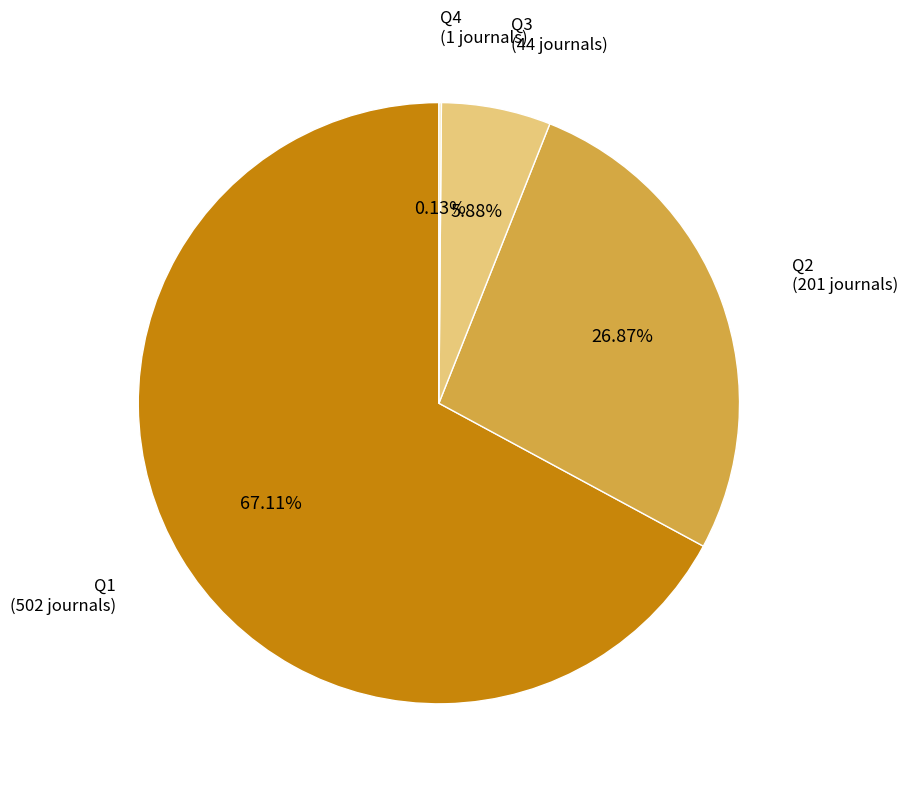

Does any single category account for the majority?

Yes